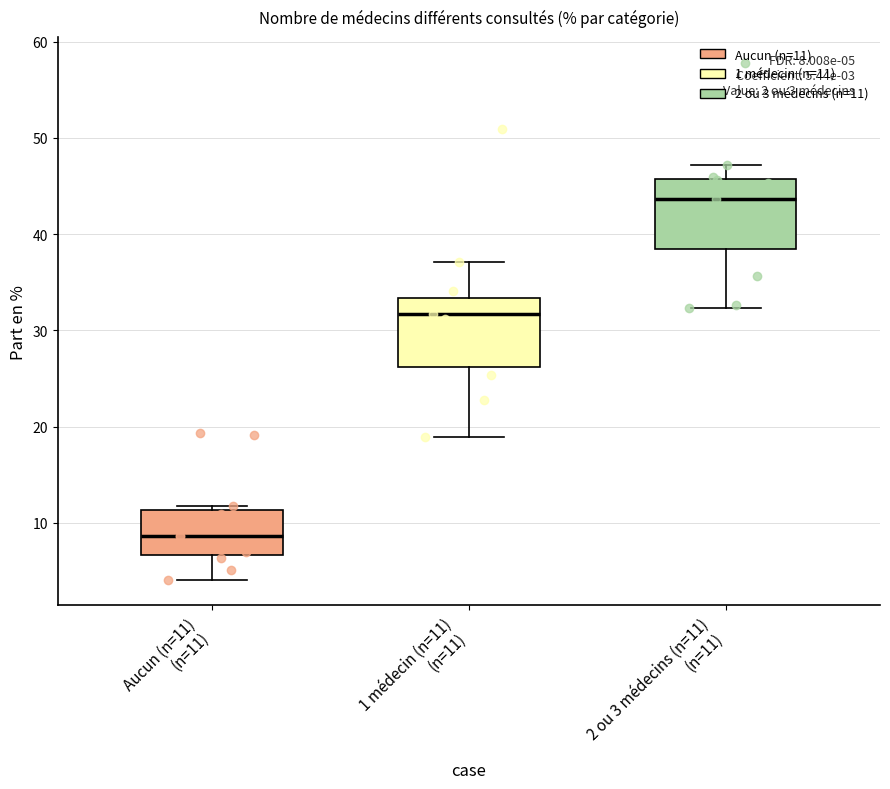

Which box has the lowest median line?

Aucun (n=11) (n=11)